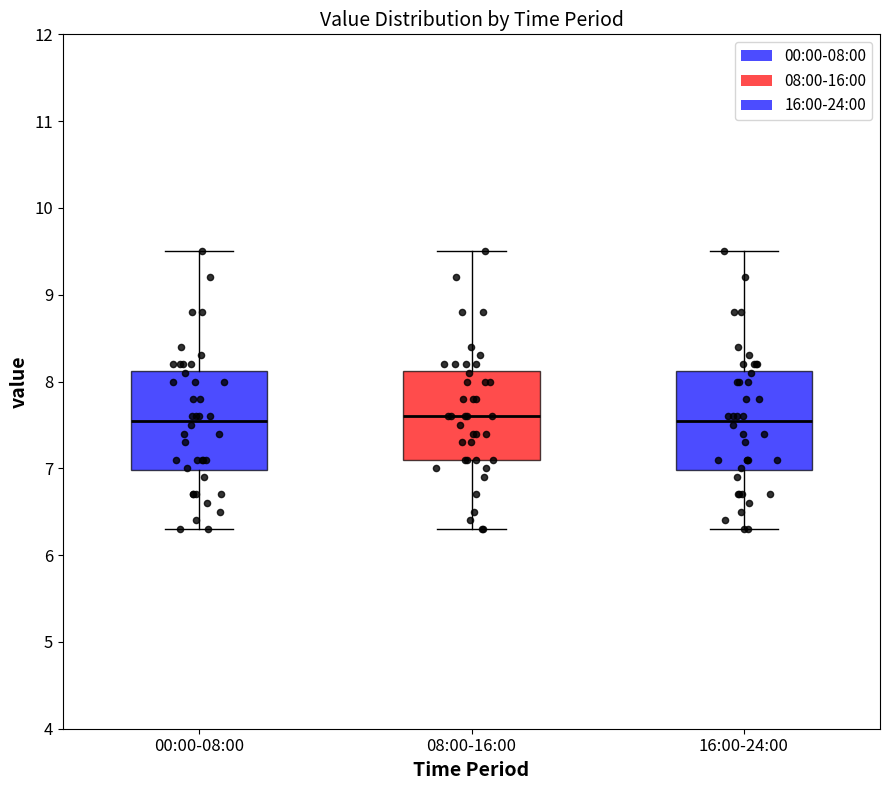

Where does the lower whisker of the box for 08:00-16:00 end on the y-axis? The values are not printed on the chart, so give them approximately, as read against the axis.

6.3